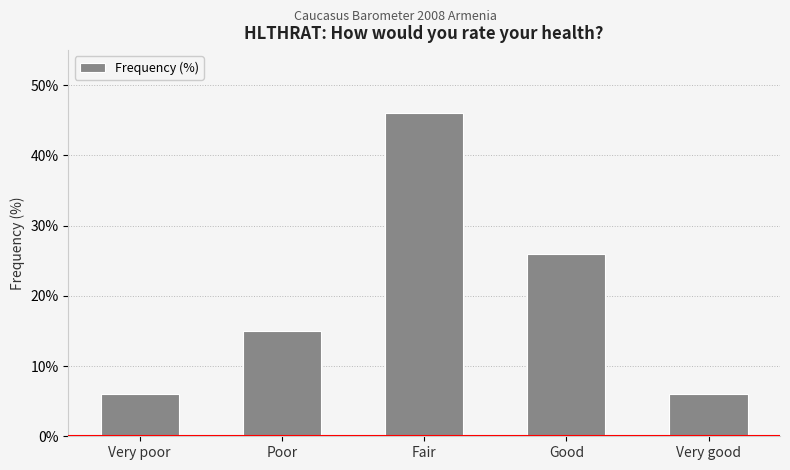

The value at Good is 34. True or false?

False